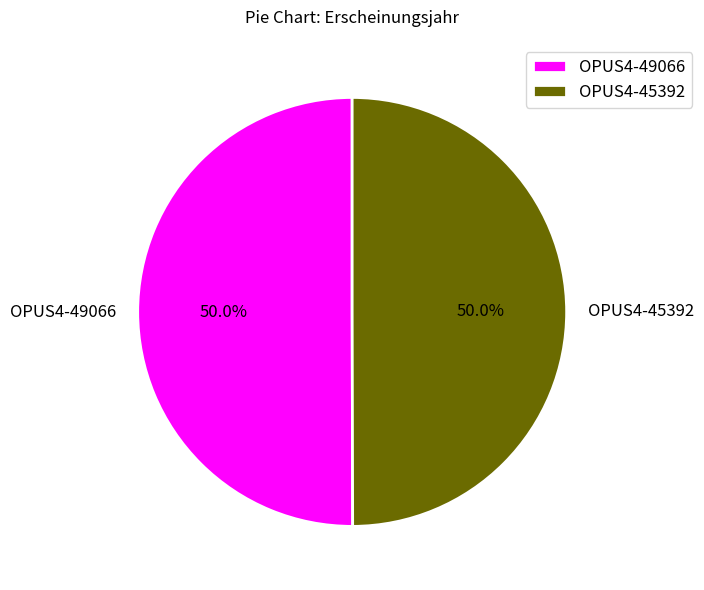

Count the number of slices in the pie.

2